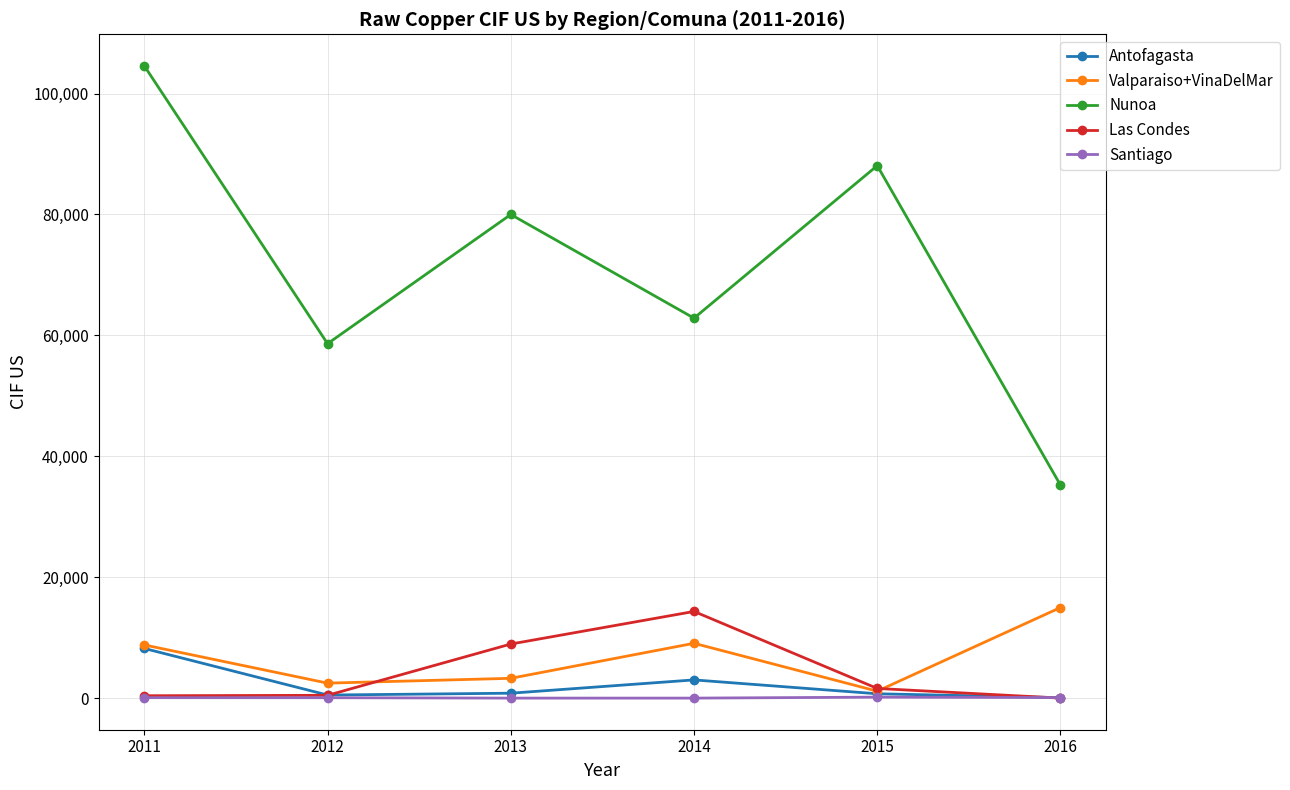

What is the spread (max minus min) of values at 2011?

104503.3